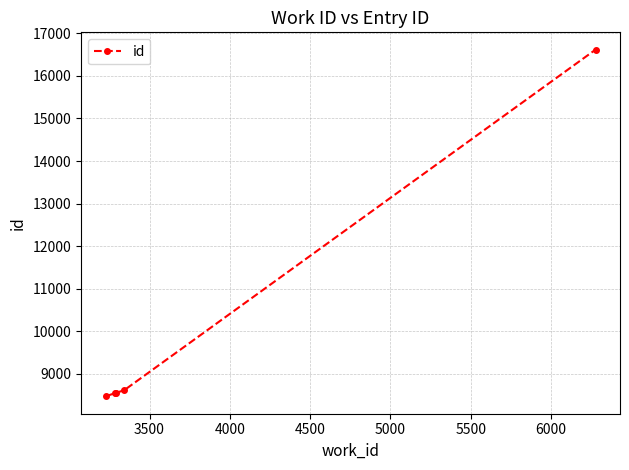

How many lines are shown in the chart?

1